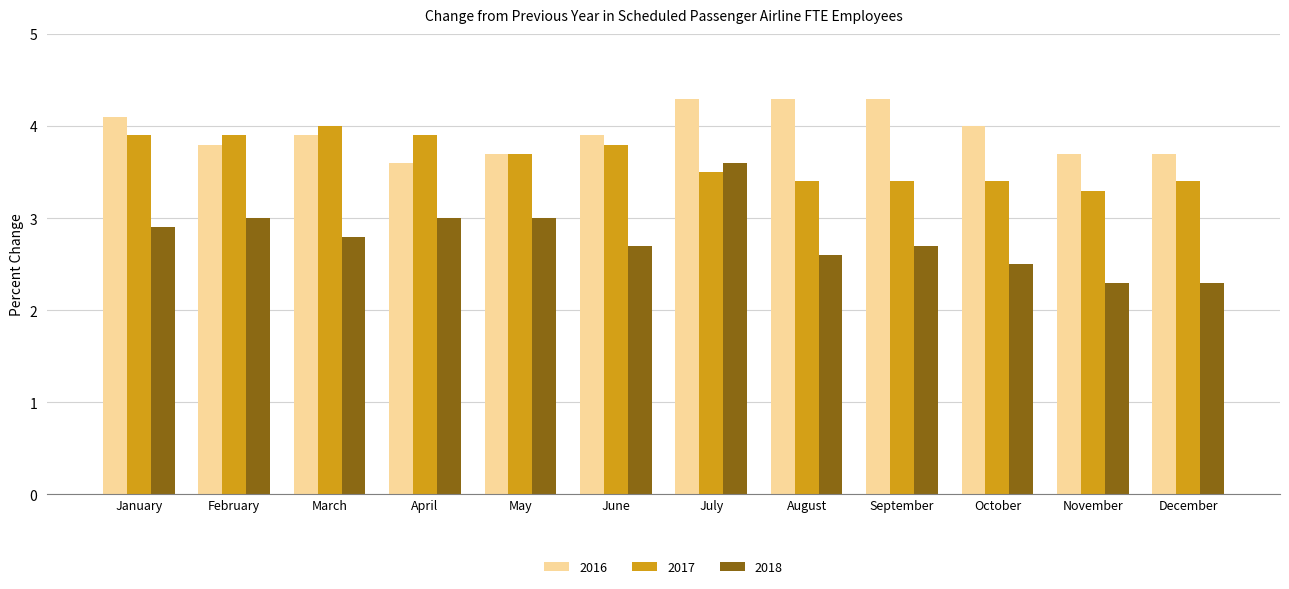

Is the value of 2017 at October greater than the value of 2016 at October?

No